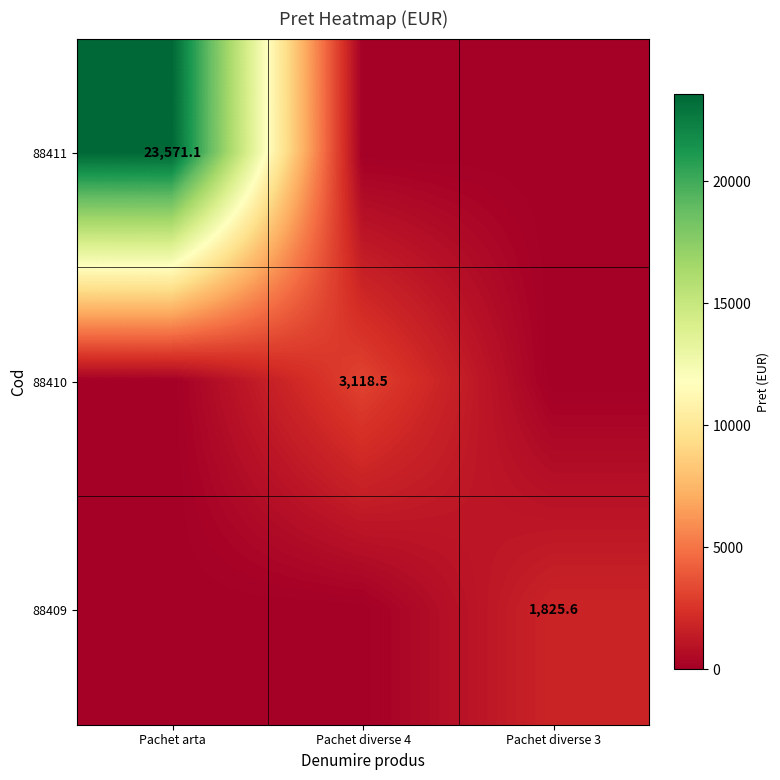

The 88411 series shows 23571.1 at Pachet arta. True or false?

True